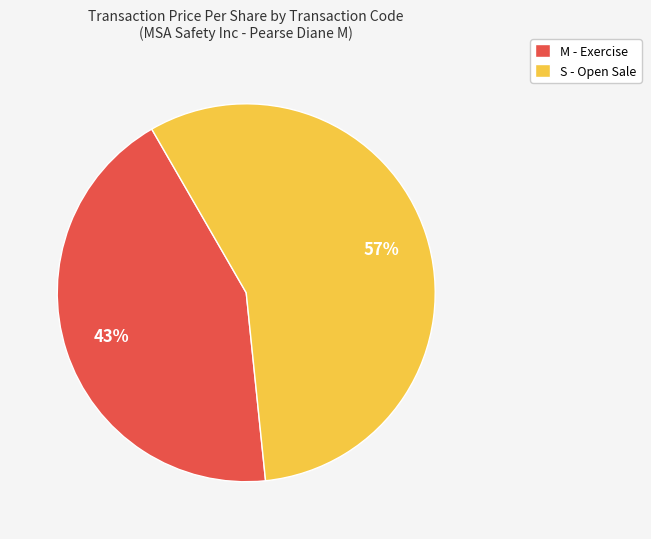

How many segments does this pie chart have?

2